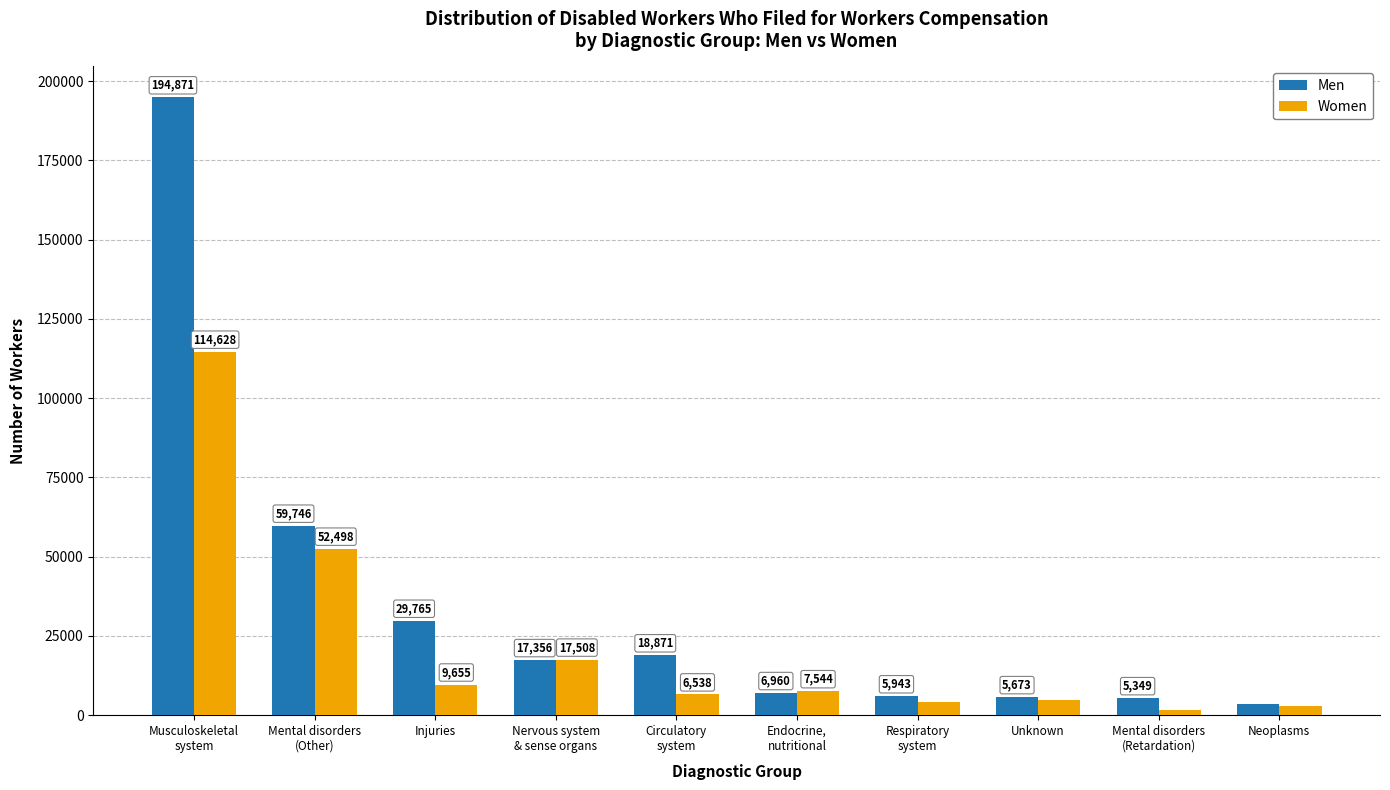

Where does the Women series first go above 7544?

Musculoskeletal
system